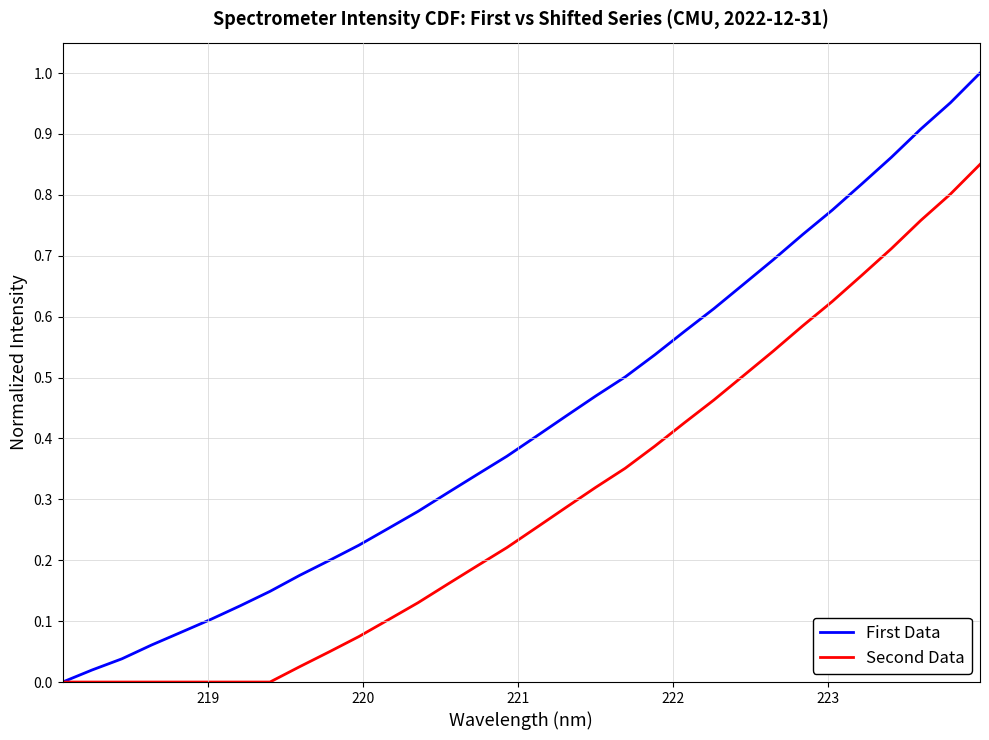

Which series has the largest range (max minus min)?

First Data